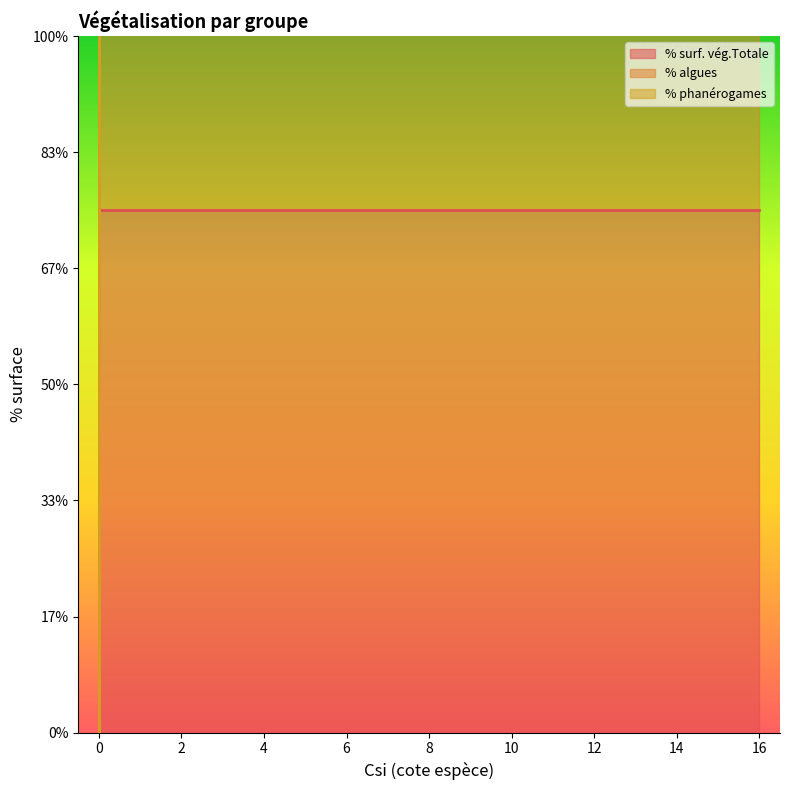

How many values in the % algues series are below 7?

1